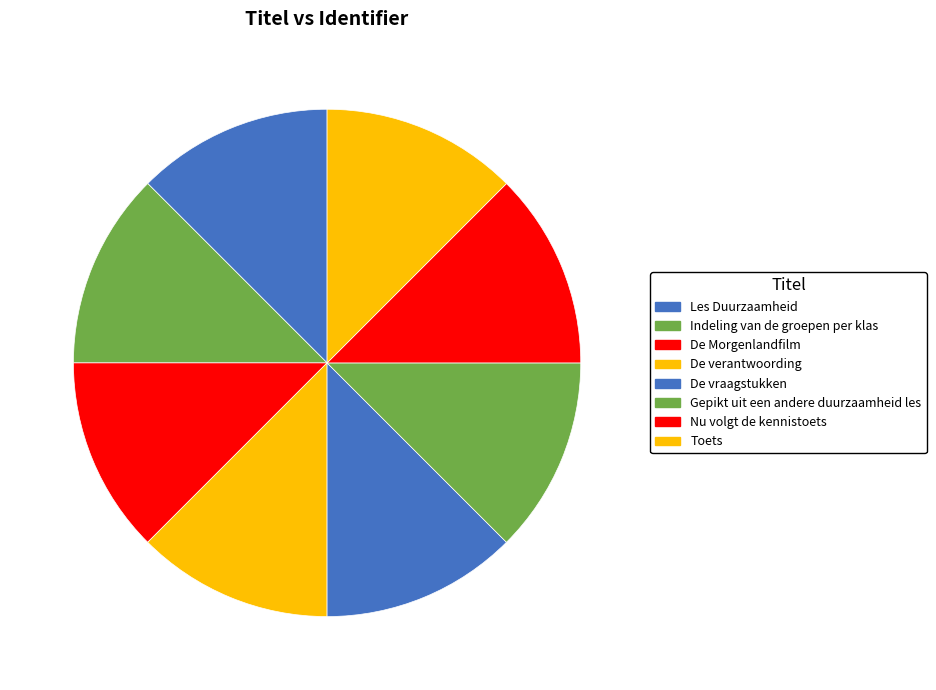

Count the number of slices in the pie.

8